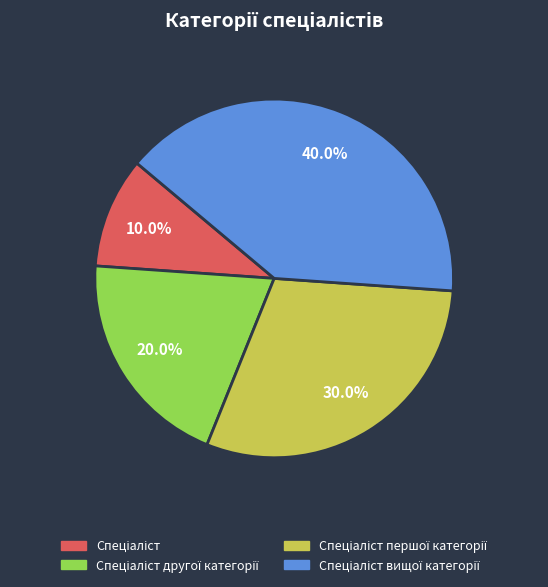

Is there a majority slice in this chart?

No